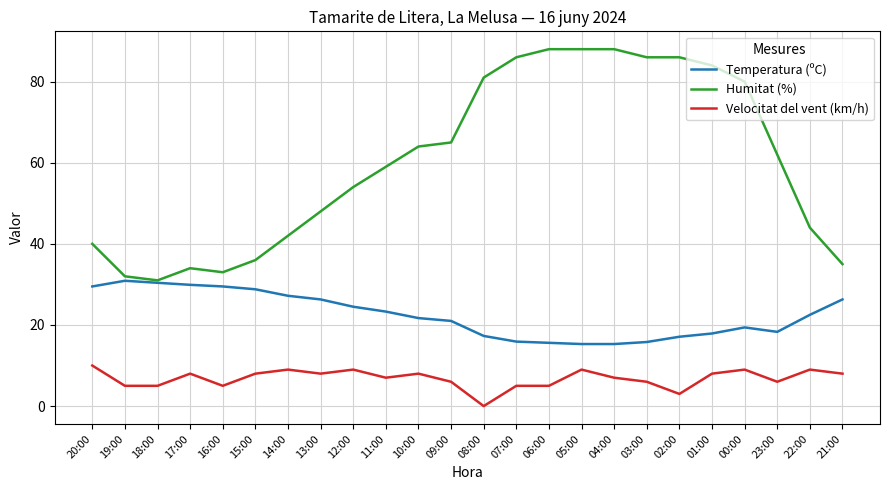

What is the difference between the highest and lowest values at 02:00?

83.0